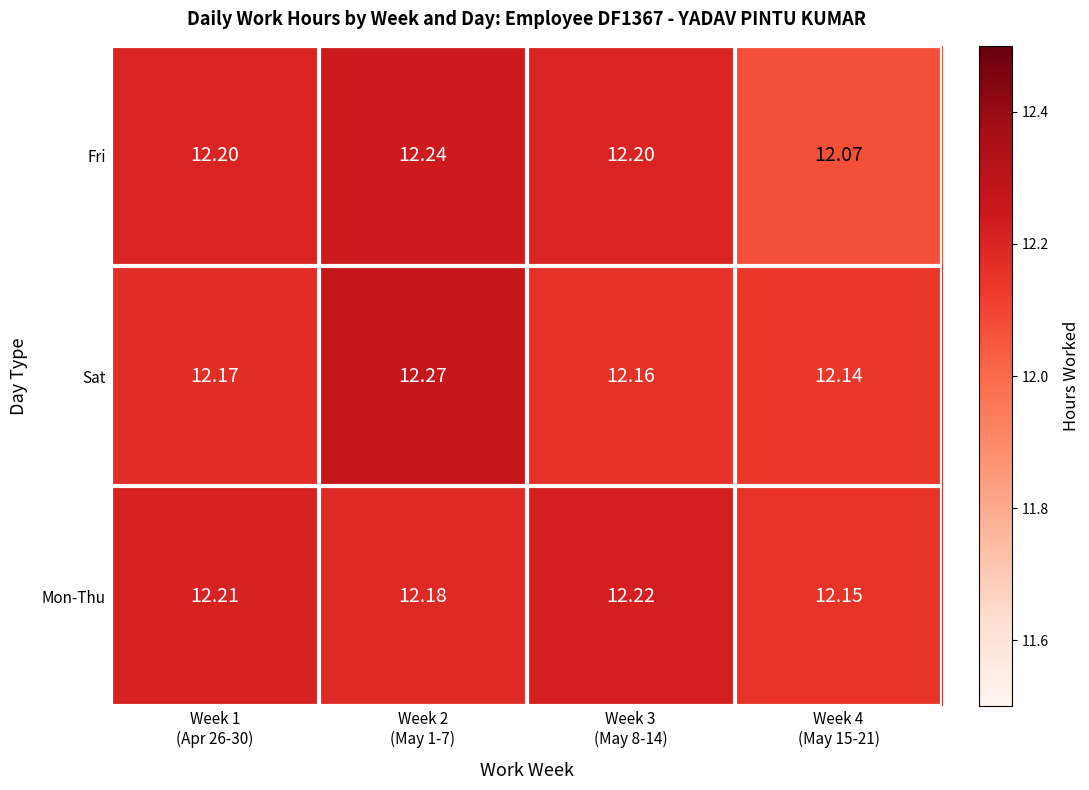

List the series in order of their overall mean, highest first.

Mon-Thu, Sat, Fri